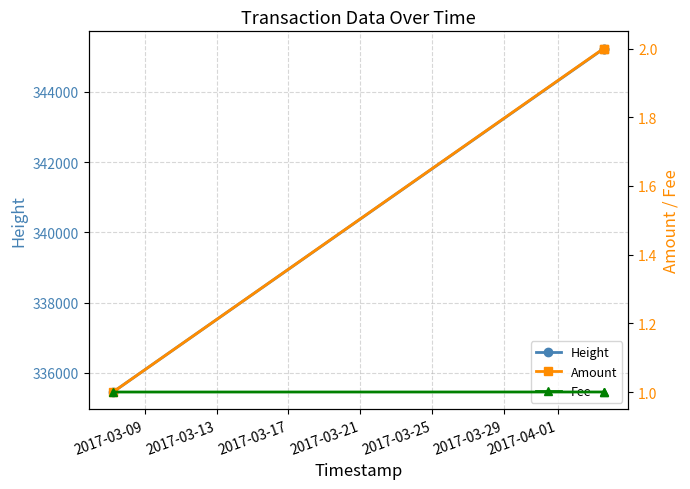

What is the highest value of the Height series?

345230